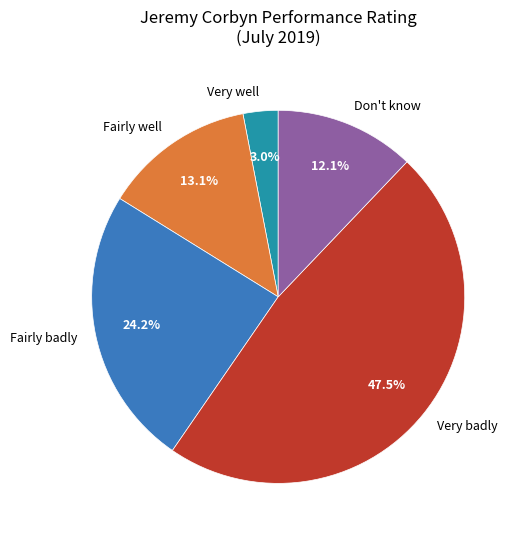

The Don't know slice represents 12% of the pie. True or false?

True